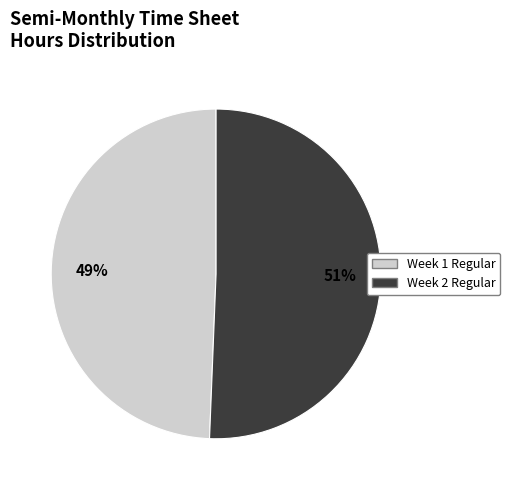

How many segments does this pie chart have?

2